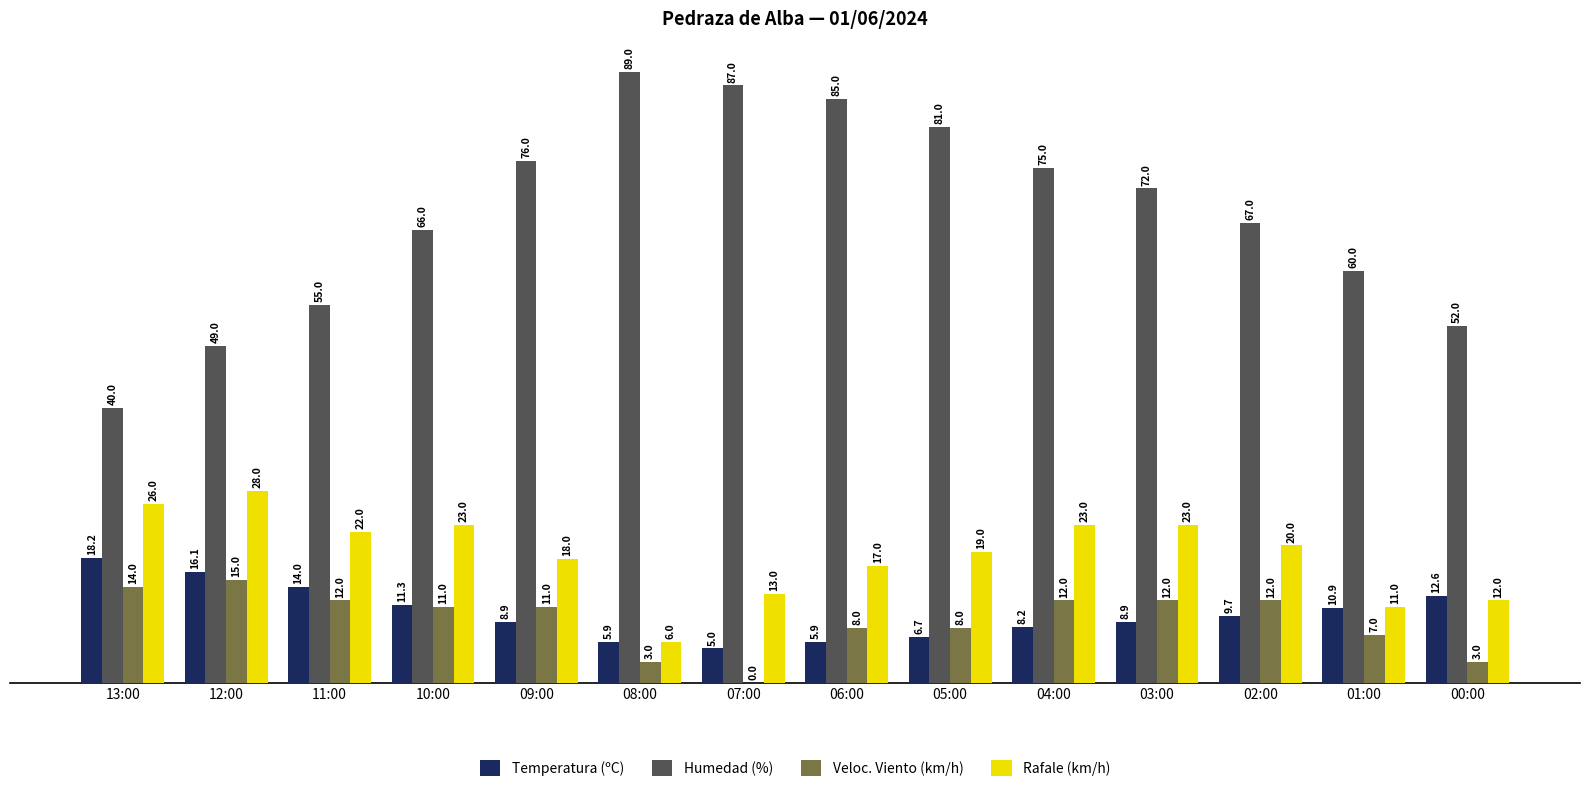

True or false: Veloc. Viento (km/h) has a value of 26.9 at 12:00.

False